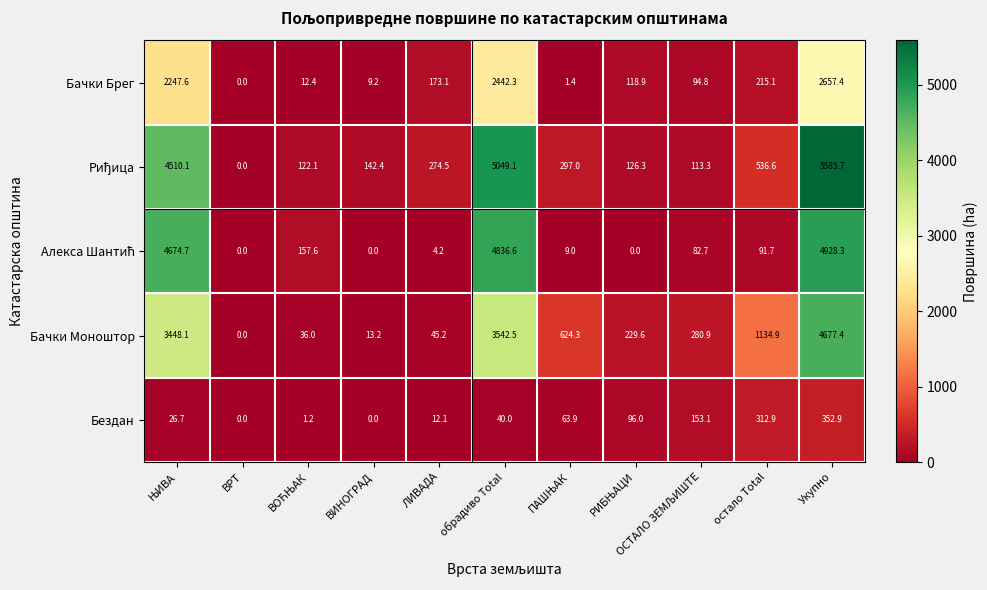

What is the average value of the Бачки Моноштор series?

1275.6